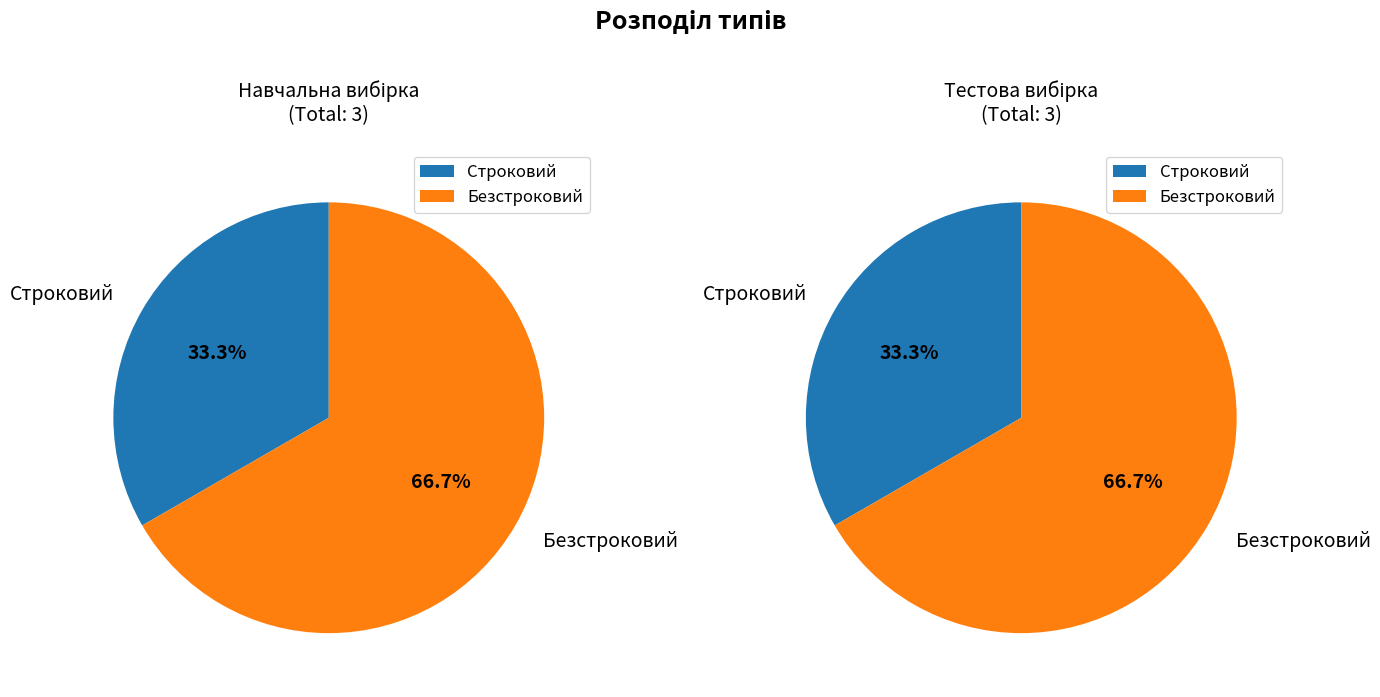

What percentage is the Строковий slice, to the nearest percent?

33%